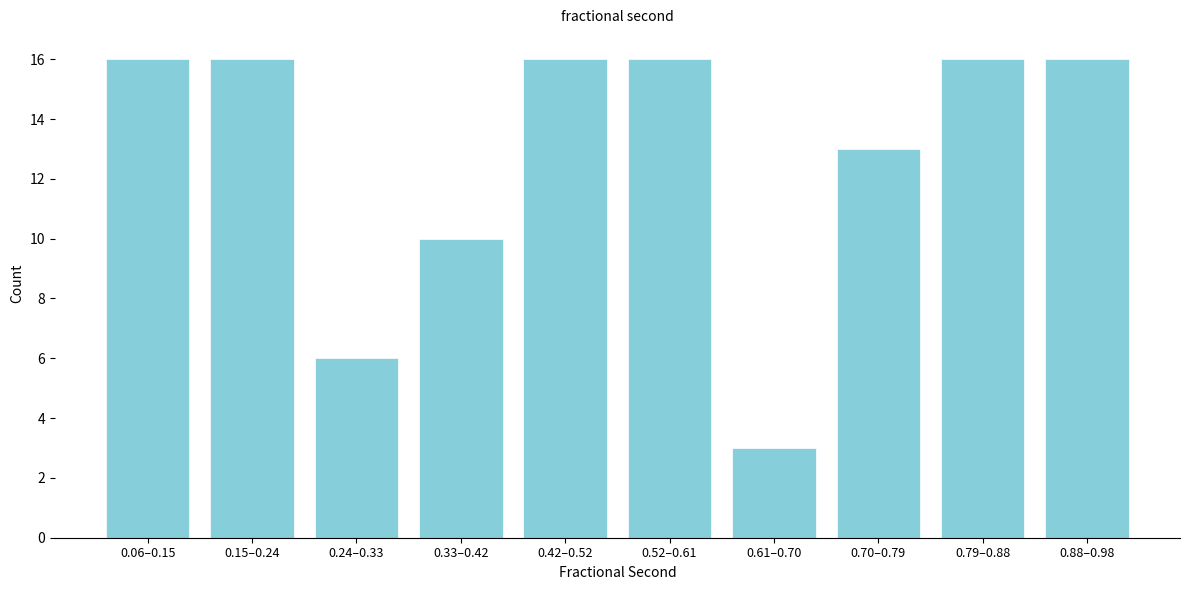

Reading left to right, extract all data points from this chart.

0.06–0.15=16	0.15–0.24=16	0.24–0.33=6	0.33–0.42=10	0.42–0.52=16	0.52–0.61=16	0.61–0.70=3	0.70–0.79=13	0.79–0.88=16	0.88–0.98=16